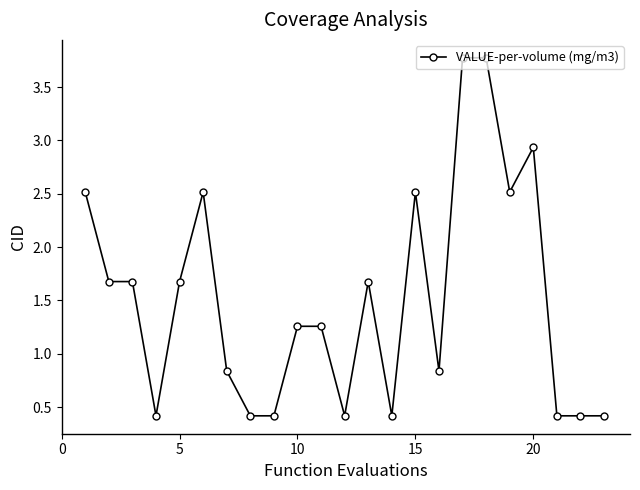

What is the smallest value displayed?

0.4